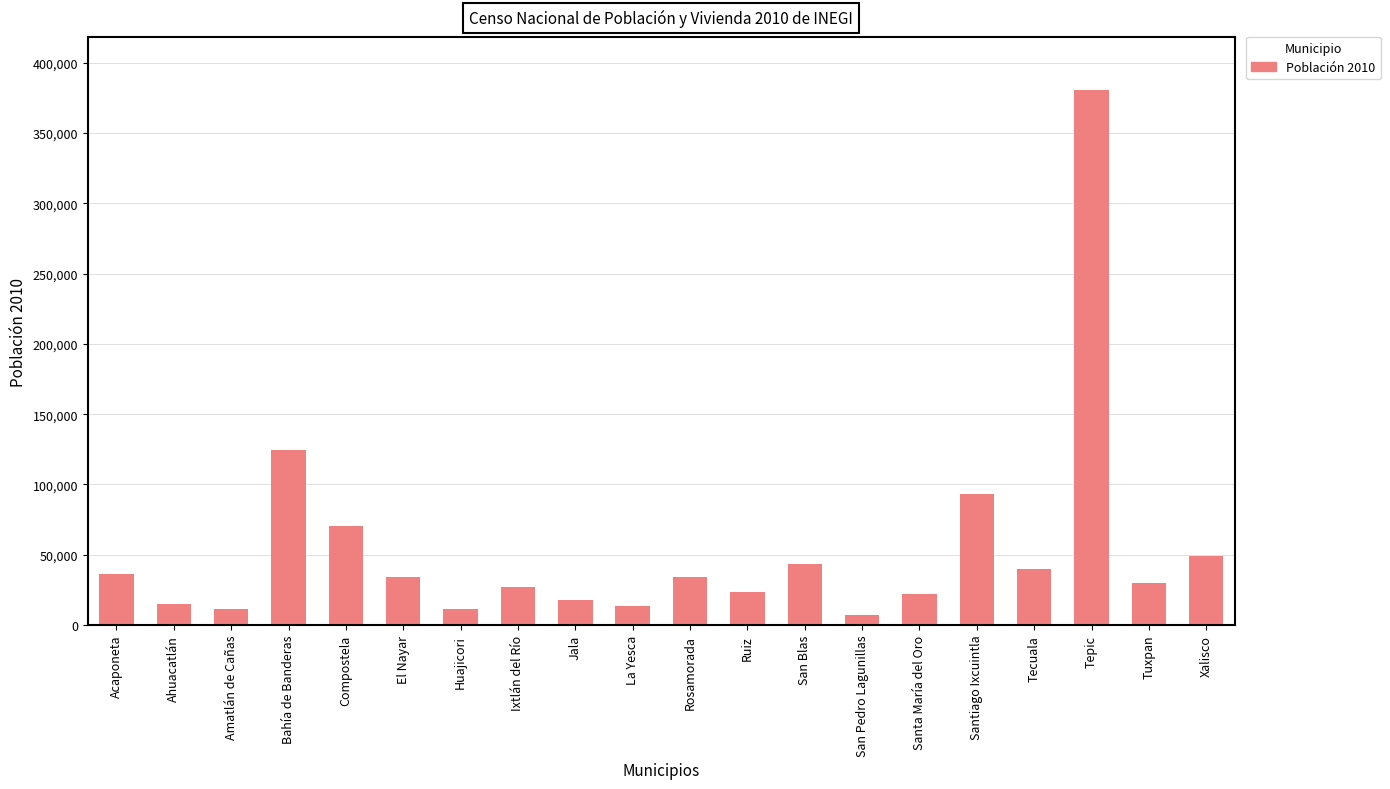

What is the ratio of the value at El Nayar to the value at Rosamorada?

1.0